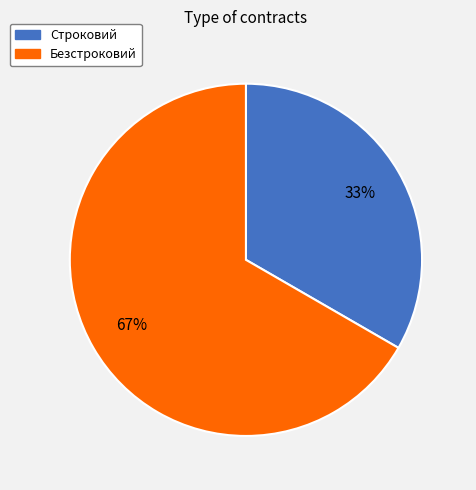

Between Строковий and Безстроковий, which is larger?

Безстроковий